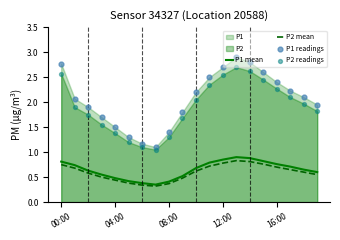

What is the total value across all series at 11?

6.4